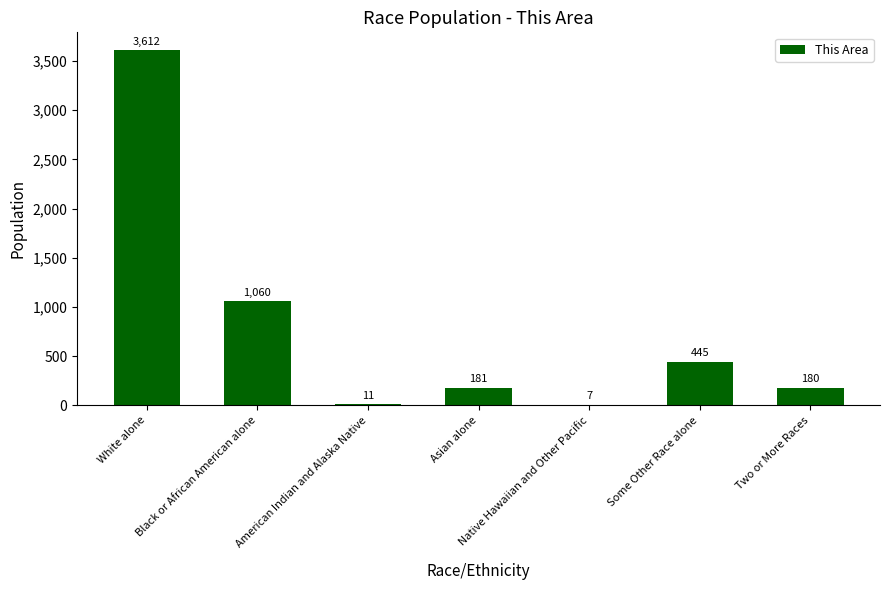

Reading left to right, transcribe all the data shown in this chart.

White alone=3612	Black or African American alone=1060	American Indian and Alaska Native=11	Asian alone=181	Native Hawaiian and Other Pacific=7	Some Other Race alone=445	Two or More Races=180